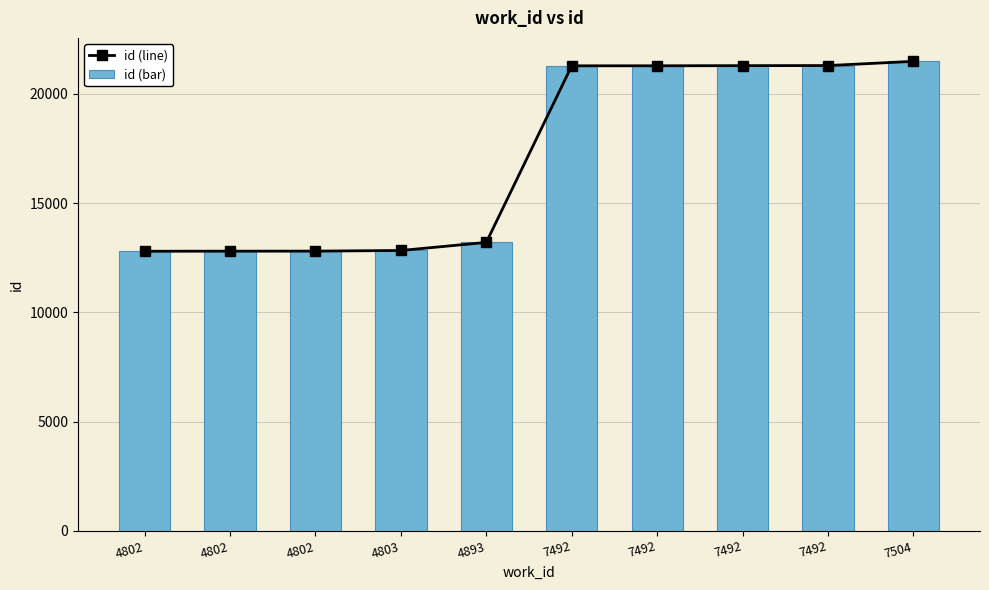

List the labels in order of id (line) value, smallest first.

4802, 4802, 4802, 4803, 4893, 7492, 7492, 7492, 7492, 7504